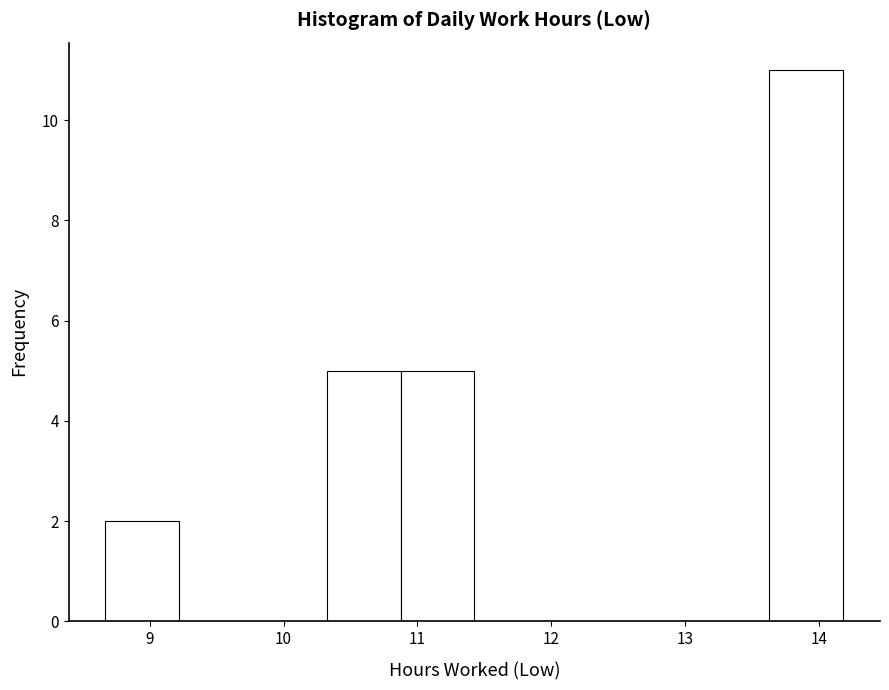

Reading left to right, transcribe this chart: for each bar, give the range it covers on the x-axis and its height. Neither the bar edges nor the heights are printed on the chart, so give them approximately, as read against the axes.

8.7 to 9.2: 2
9.2 to 9.8: 0
9.8 to 10.3: 0
10.3 to 10.9: 5
10.9 to 11.4: 5
11.4 to 12.0: 0
12.0 to 12.5: 0
12.5 to 13.1: 0
13.1 to 13.6: 0
13.6 to 14.2: 11